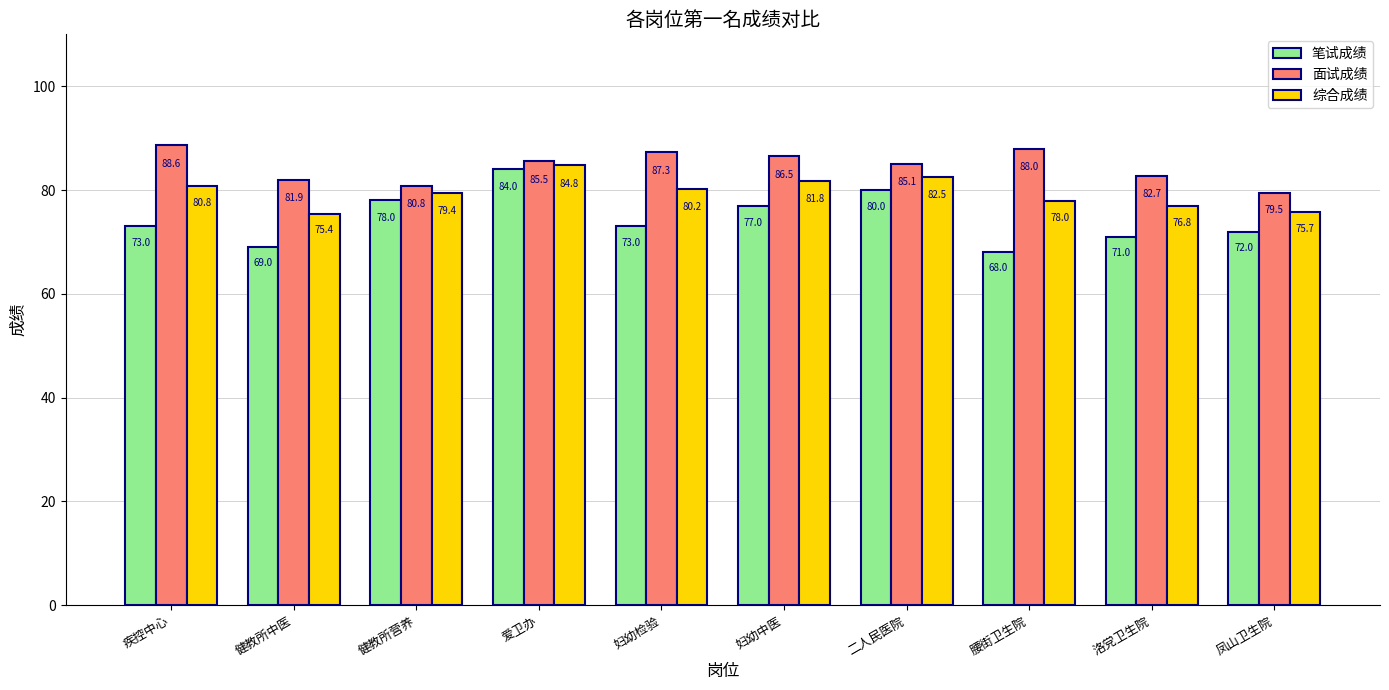

Count the number of data series in this chart.

3